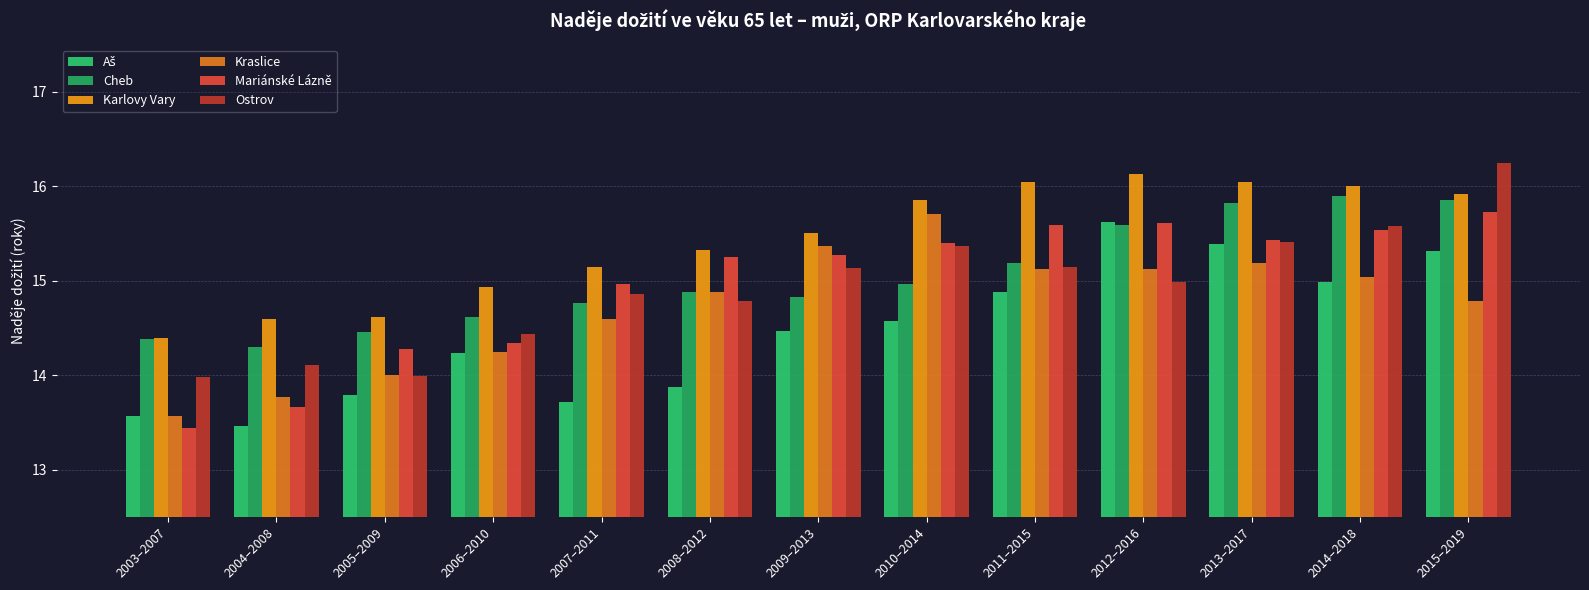

What is the label of the 13th bar from the left?

2015–2019